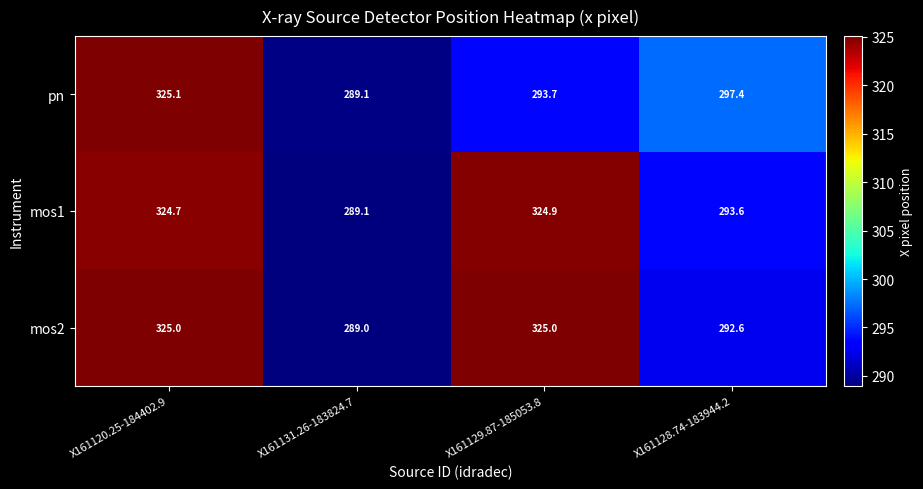

The value of mos2 at X161129.87-185053.8 is 472.2. True or false?

False